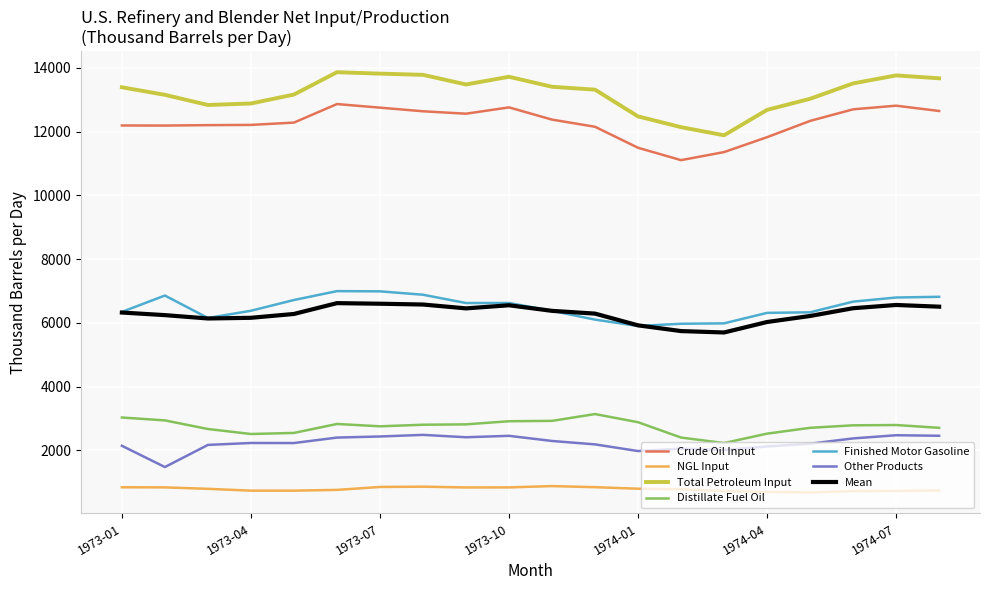

True or false: Total Petroleum Input and Other Products cross at least once.

False